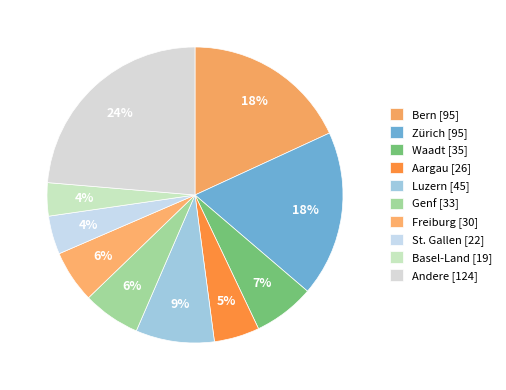

True or false: Basel-Land accounts for 4% of the total.

True